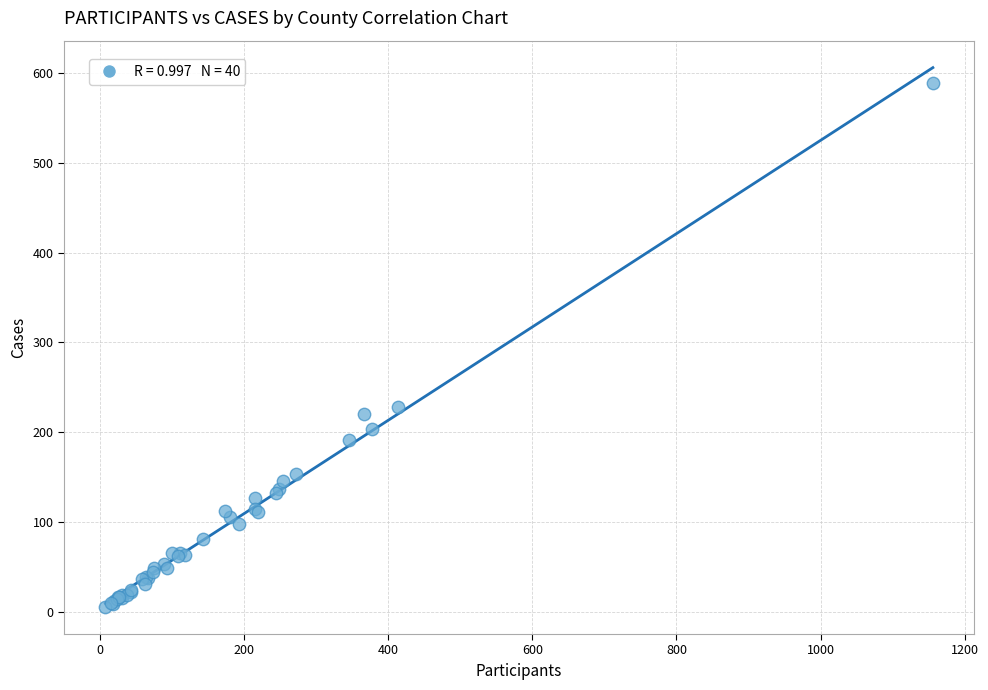

What Y value in the scatter plot is closest to 297?

228